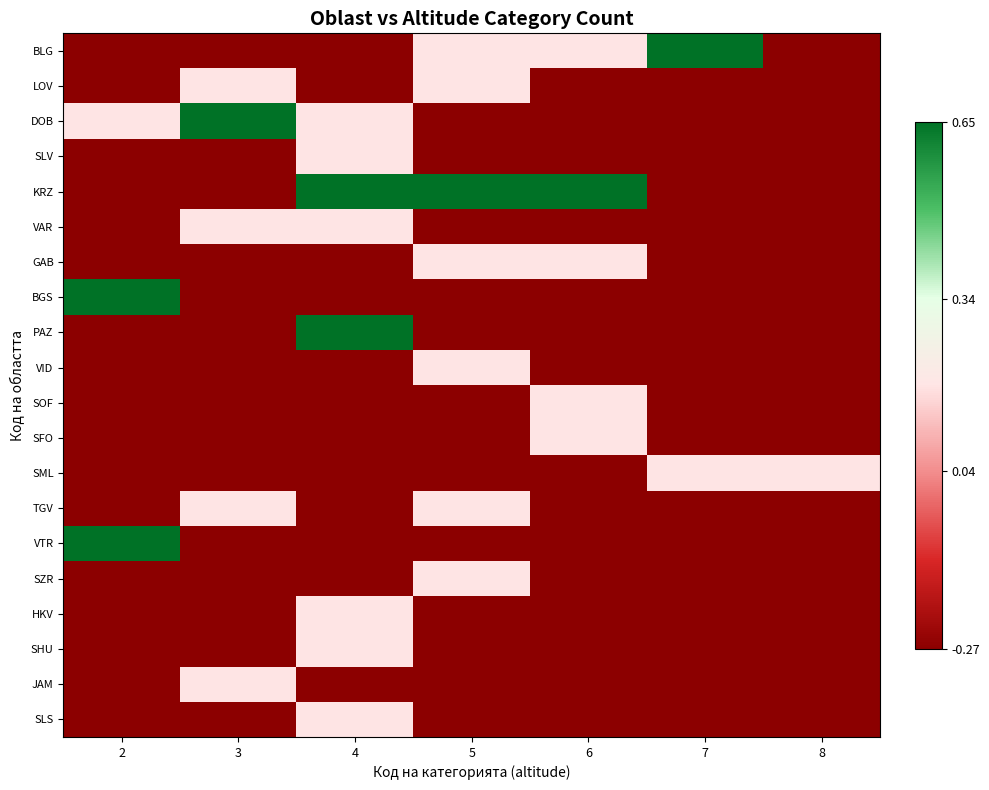

Reading left to right, list all the values displayed in this chart.

BLG: 2=-0.3	3=-0.3	4=-0.3	5=0.2	6=0.2	7=0.6	8=-0.3
LOV: 2=-0.3	3=0.2	4=-0.3	5=0.2	6=-0.3	7=-0.3	8=-0.3
DOB: 2=0.2	3=0.6	4=0.2	5=-0.3	6=-0.3	7=-0.3	8=-0.3
SLV: 2=-0.3	3=-0.3	4=0.2	5=-0.3	6=-0.3	7=-0.3	8=-0.3
KRZ: 2=-0.3	3=-0.3	4=0.6	5=0.6	6=0.6	7=-0.3	8=-0.3
VAR: 2=-0.3	3=0.2	4=0.2	5=-0.3	6=-0.3	7=-0.3	8=-0.3
GAB: 2=-0.3	3=-0.3	4=-0.3	5=0.2	6=0.2	7=-0.3	8=-0.3
BGS: 2=0.6	3=-0.3	4=-0.3	5=-0.3	6=-0.3	7=-0.3	8=-0.3
PAZ: 2=-0.3	3=-0.3	4=0.6	5=-0.3	6=-0.3	7=-0.3	8=-0.3
VID: 2=-0.3	3=-0.3	4=-0.3	5=0.2	6=-0.3	7=-0.3	8=-0.3
SOF: 2=-0.3	3=-0.3	4=-0.3	5=-0.3	6=0.2	7=-0.3	8=-0.3
SFO: 2=-0.3	3=-0.3	4=-0.3	5=-0.3	6=0.2	7=-0.3	8=-0.3
SML: 2=-0.3	3=-0.3	4=-0.3	5=-0.3	6=-0.3	7=0.2	8=0.2
TGV: 2=-0.3	3=0.2	4=-0.3	5=0.2	6=-0.3	7=-0.3	8=-0.3
VTR: 2=0.6	3=-0.3	4=-0.3	5=-0.3	6=-0.3	7=-0.3	8=-0.3
SZR: 2=-0.3	3=-0.3	4=-0.3	5=0.2	6=-0.3	7=-0.3	8=-0.3
HKV: 2=-0.3	3=-0.3	4=0.2	5=-0.3	6=-0.3	7=-0.3	8=-0.3
SHU: 2=-0.3	3=-0.3	4=0.2	5=-0.3	6=-0.3	7=-0.3	8=-0.3
JAM: 2=-0.3	3=0.2	4=-0.3	5=-0.3	6=-0.3	7=-0.3	8=-0.3
SLS: 2=-0.3	3=-0.3	4=0.2	5=-0.3	6=-0.3	7=-0.3	8=-0.3